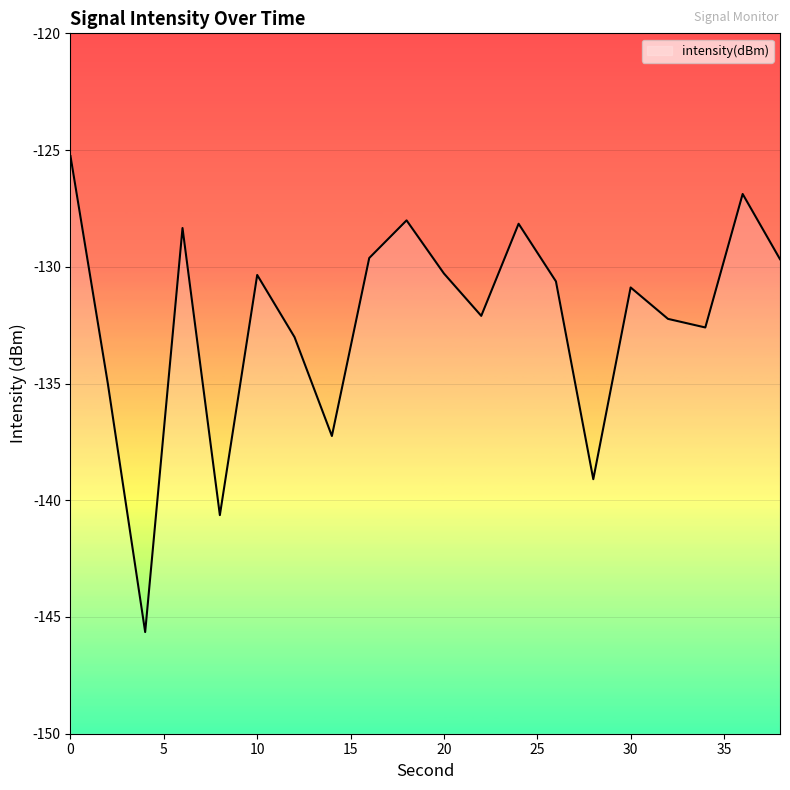

List the labels in order of value, largest first.

0, 36, 18, 24, 6, 16, 38, 20, 10, 26, 30, 22, 32, 34, 12, 2, 14, 28, 8, 4